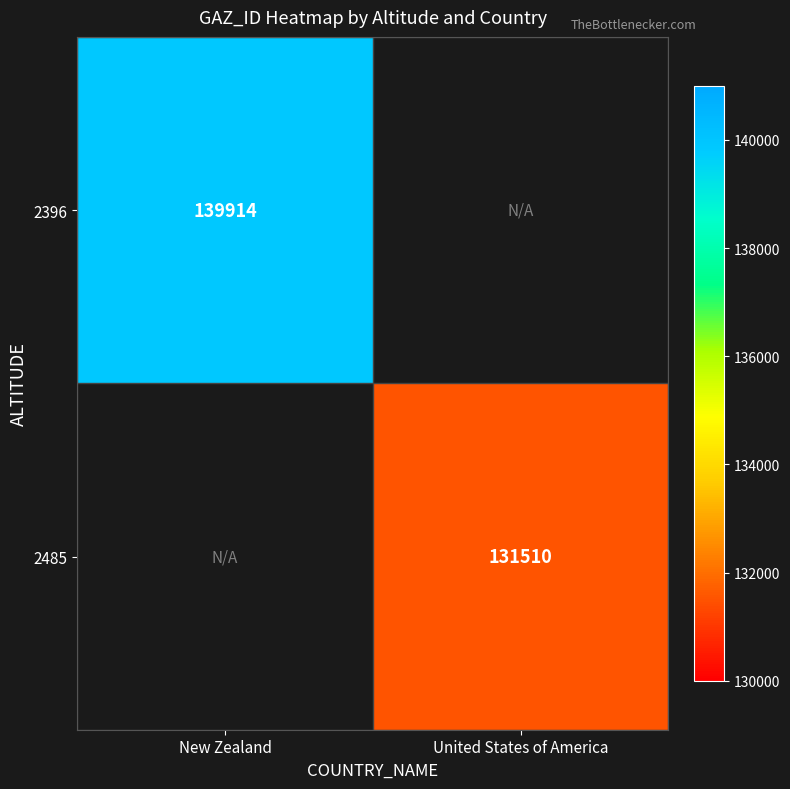

The 2396 series shows 139914 at New Zealand. True or false?

True